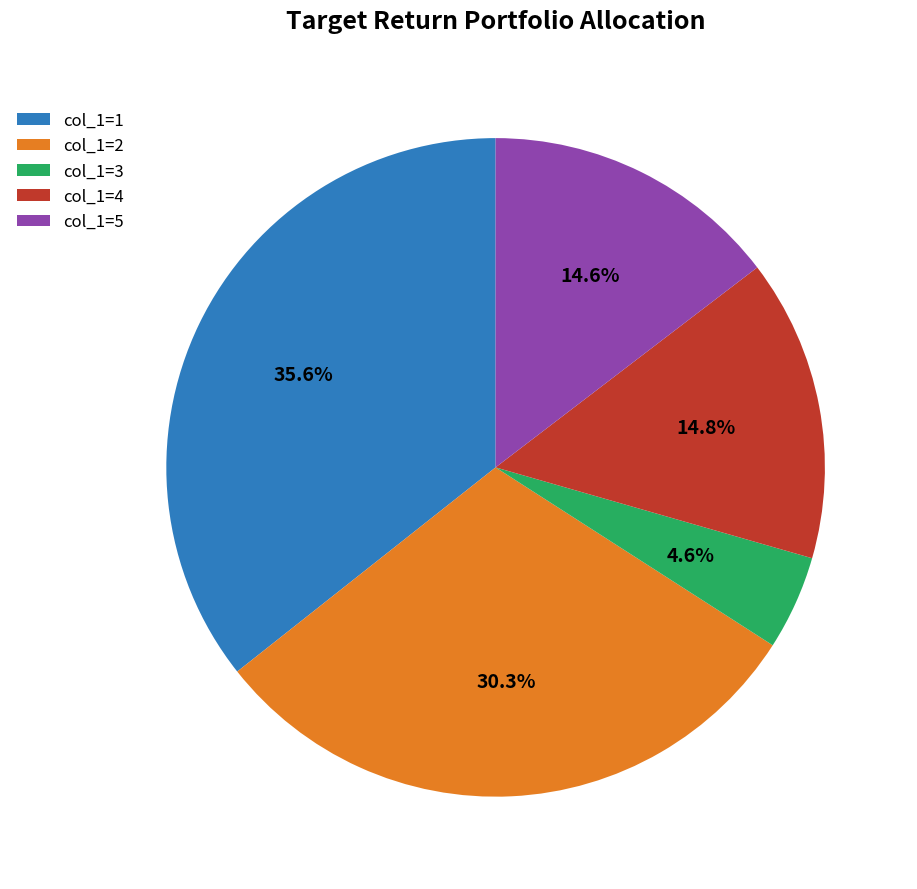

To the nearest percent, what is the average slice percentage?

20%